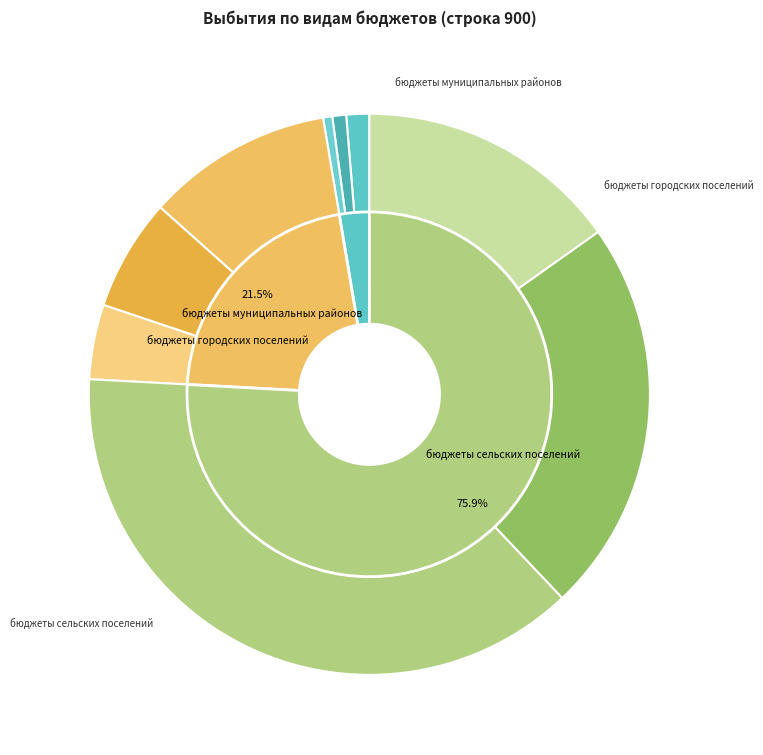

Is бюджеты городских поселений the majority of the pie?

No